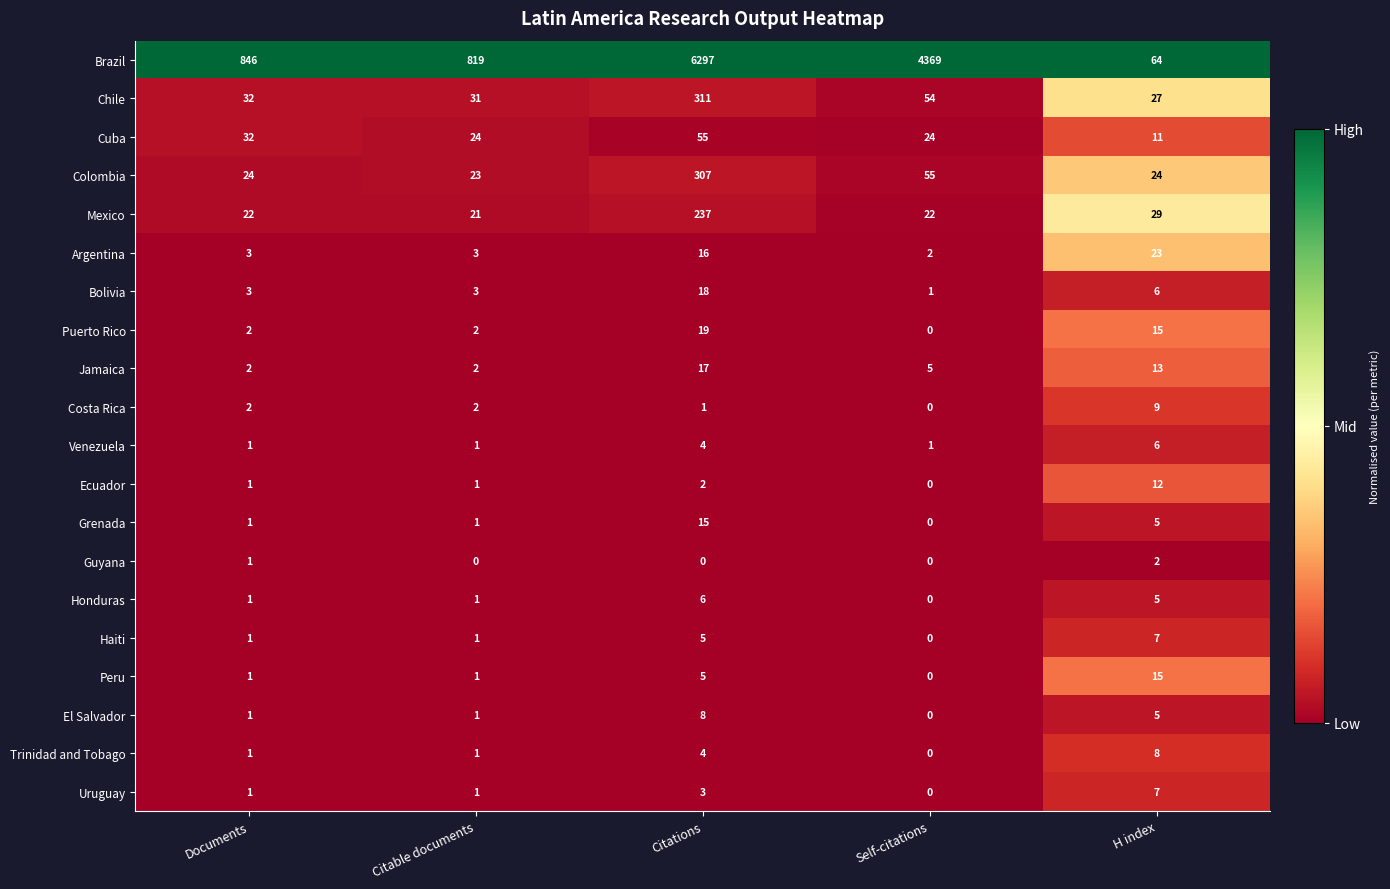

Is it true that Bolivia equals 18 at Citations?

True